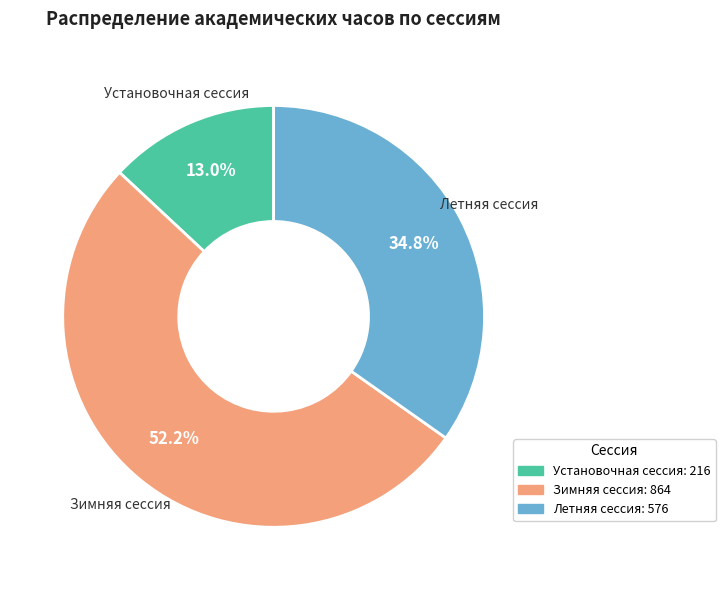

Does Зимняя сессия account for over 50% of the chart?

Yes